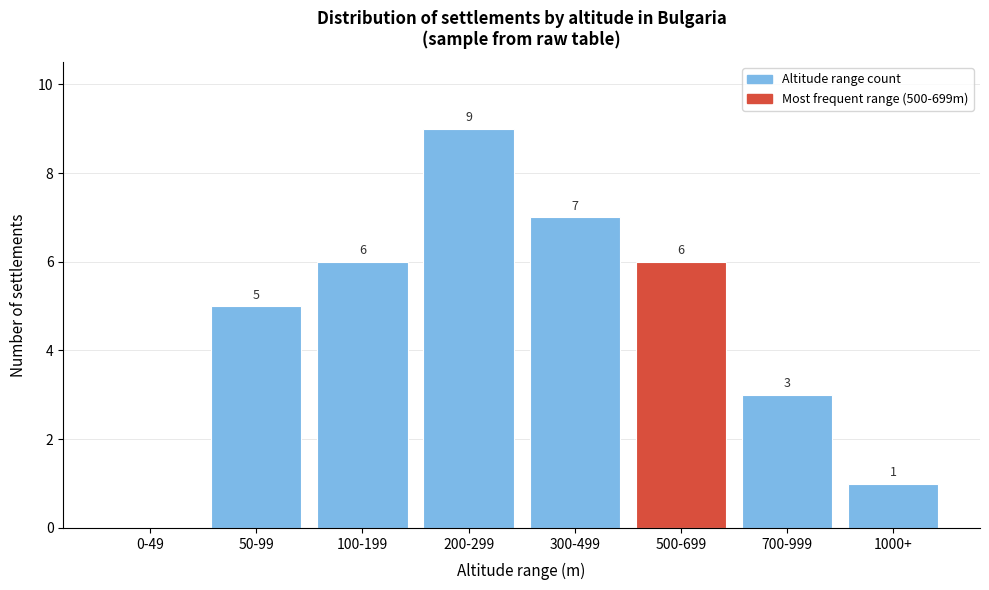

Reading left to right, transcribe all the data shown in this chart.

0-49=0	50-99=5	100-199=6	200-299=9	300-499=7	500-699=6	700-999=3	1000+=1